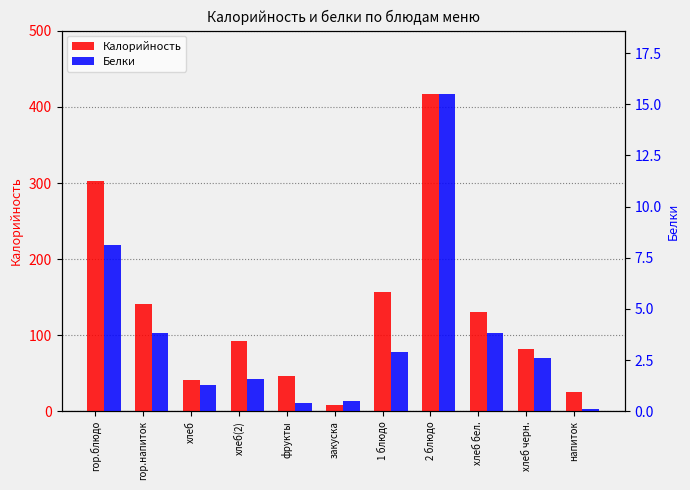

Count the number of categories in the chart.

11